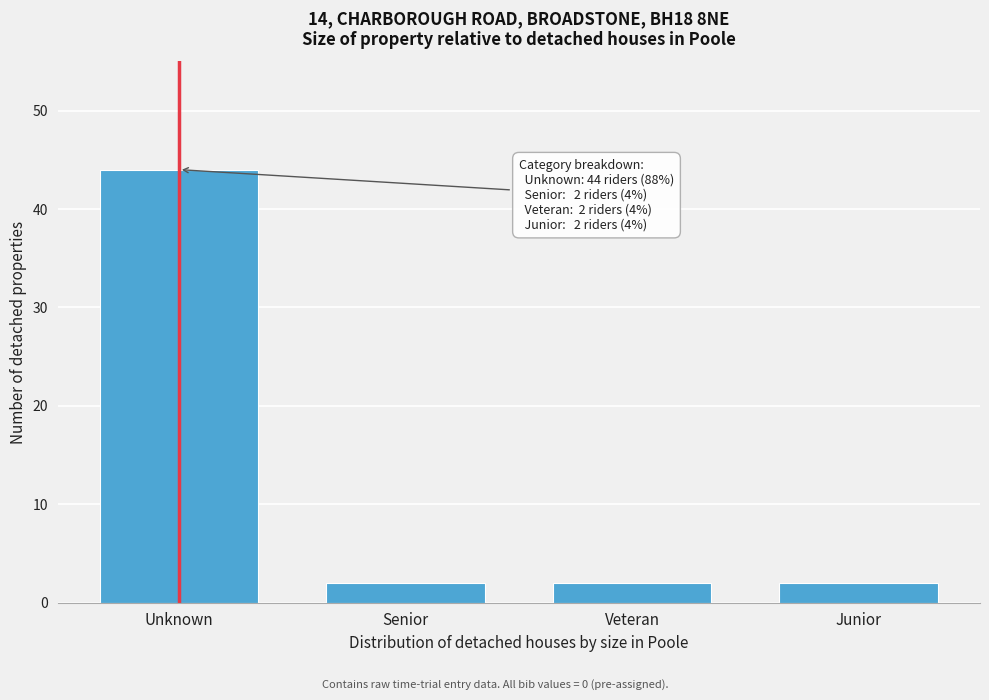

Reading right to left, list all the values displayed in this chart.

2	2	2	44